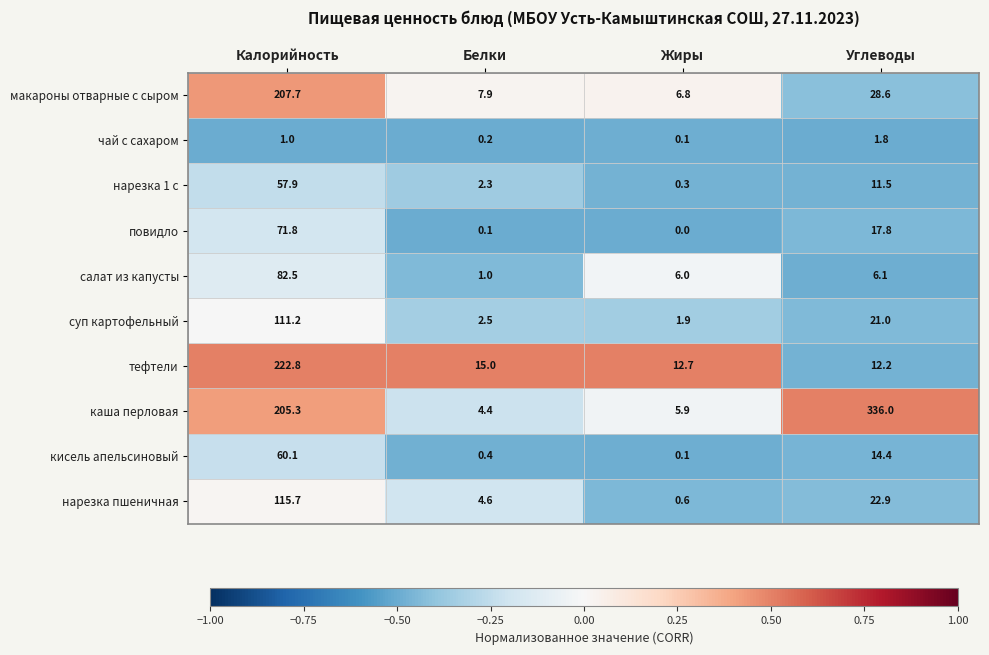

At which category is the sum across all series the highest?

Калорийность